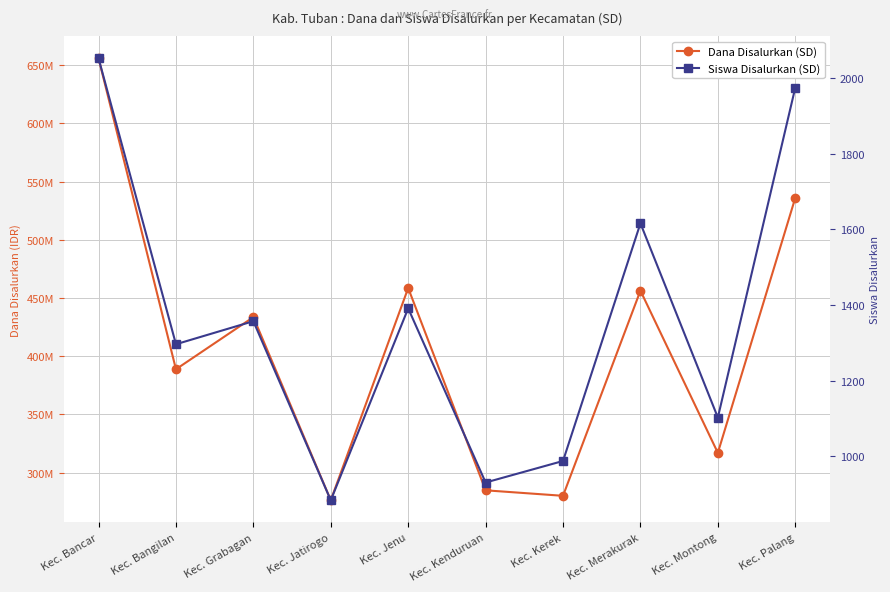

What is the average value of the Dana Disalurkan (SD) series?

408735000